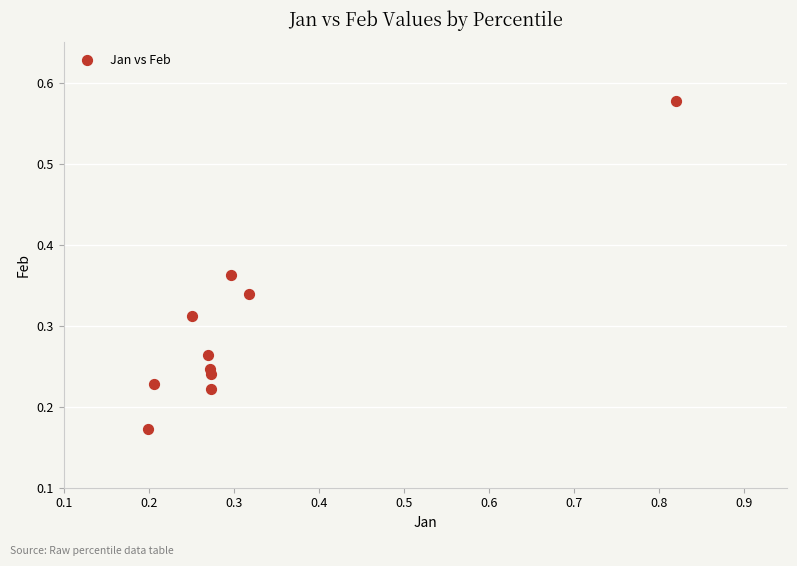

Count the number of points in this scatter plot.

10